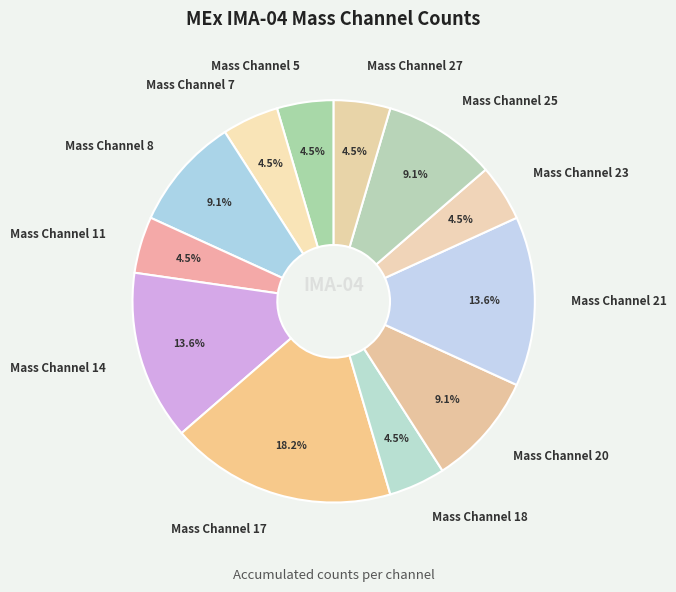

Approximately how many times larger is the value at Mass Channel 23 compared to Mass Channel 25?

0.5